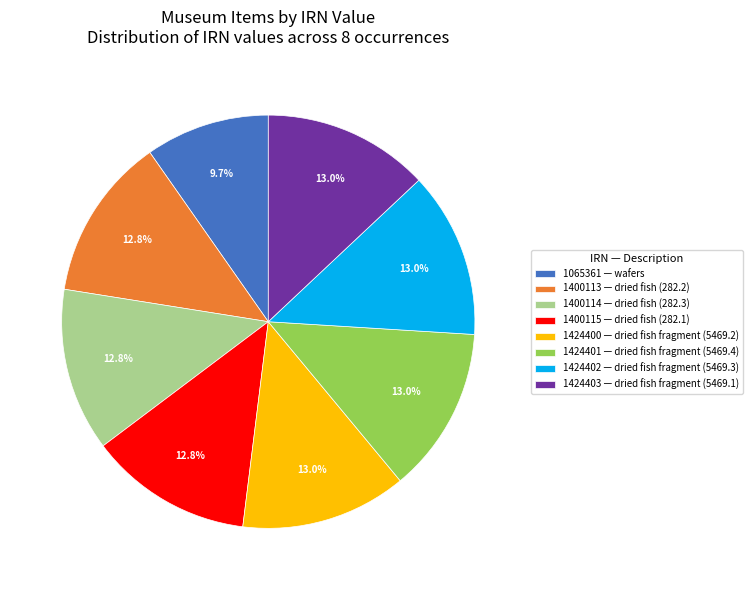

Does 1424400 — dried fish fragment (5469.2) represent more than half of the total?

No